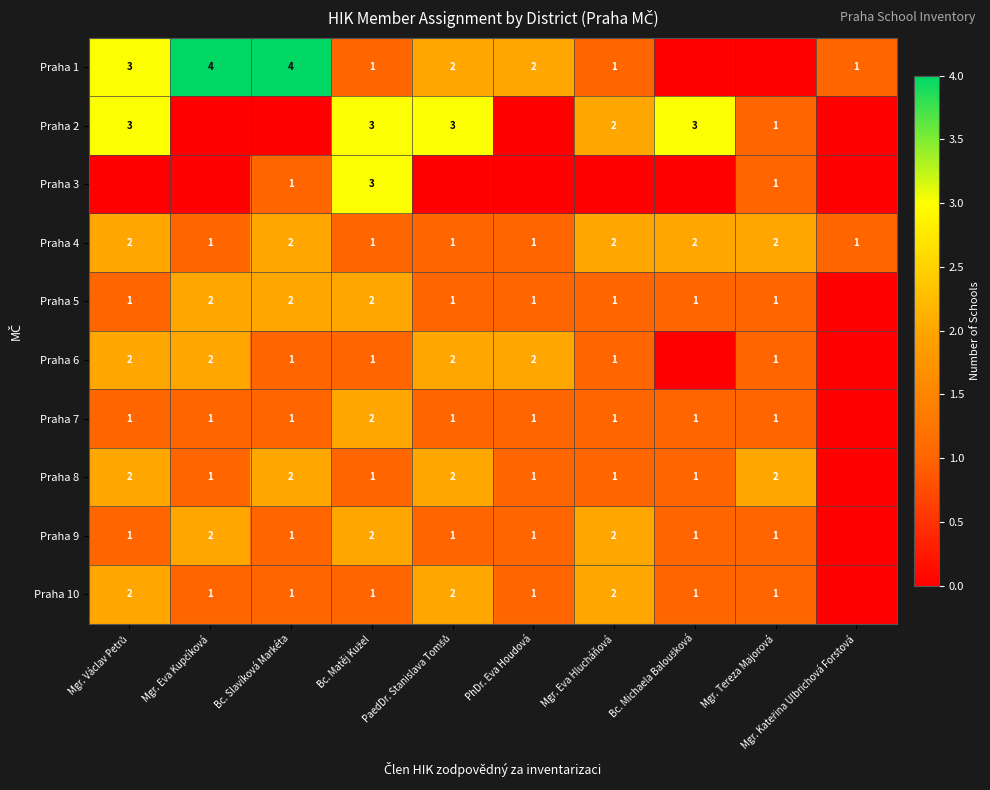

The Praha 5 series shows 1 at Mgr. Tereza Majorová. True or false?

True